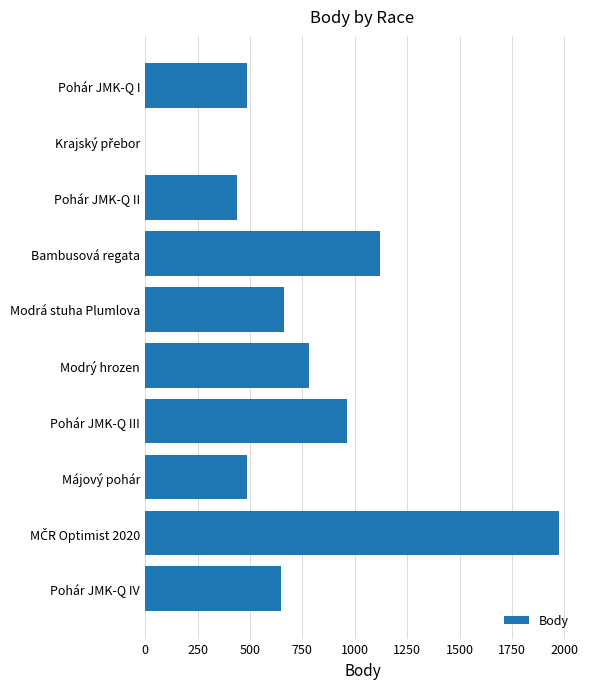

What is the sum of all values?

7562